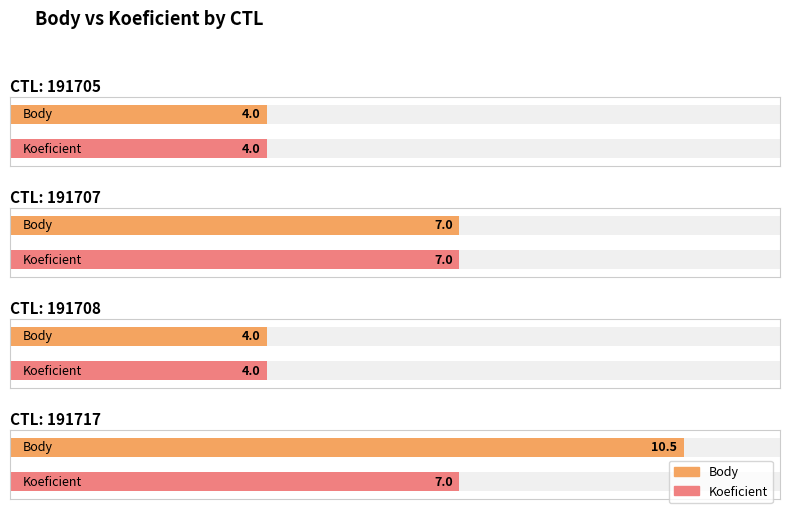

What is the difference between the Koeficient values at 191705 and 191707?

3.0